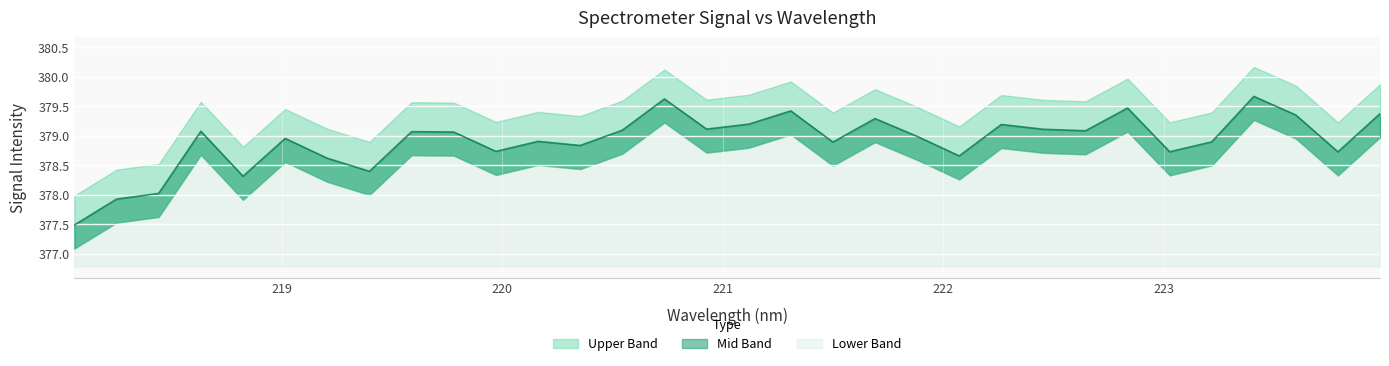

Reading left to right, extract all data points from this chart.

Upper Band: 378.0	378.4	378.5	379.6	378.8	379.5	379.1	378.9	379.6	379.6	379.2	379.4	379.3	379.6	380.1	379.6	379.7	379.9	379.4	379.8	379.5	379.2	379.7	379.6	379.6	380.0	379.2	379.4	380.2	379.9	379.2	379.9
Mid Band: 377.5	377.9	378.0	379.1	378.3	379.0	378.6	378.4	379.1	379.1	378.7	378.9	378.8	379.1	379.6	379.1	379.2	379.4	378.9	379.3	379.0	378.7	379.2	379.1	379.1	379.5	378.7	378.9	379.7	379.4	378.7	379.4
Lower Band: 377.1	377.5	377.6	378.7	377.9	378.6	378.2	378.0	378.7	378.7	378.3	378.5	378.4	378.7	379.2	378.7	378.8	379.0	378.5	378.9	378.6	378.3	378.8	378.7	378.7	379.1	378.3	378.5	379.3	379.0	378.3	379.0